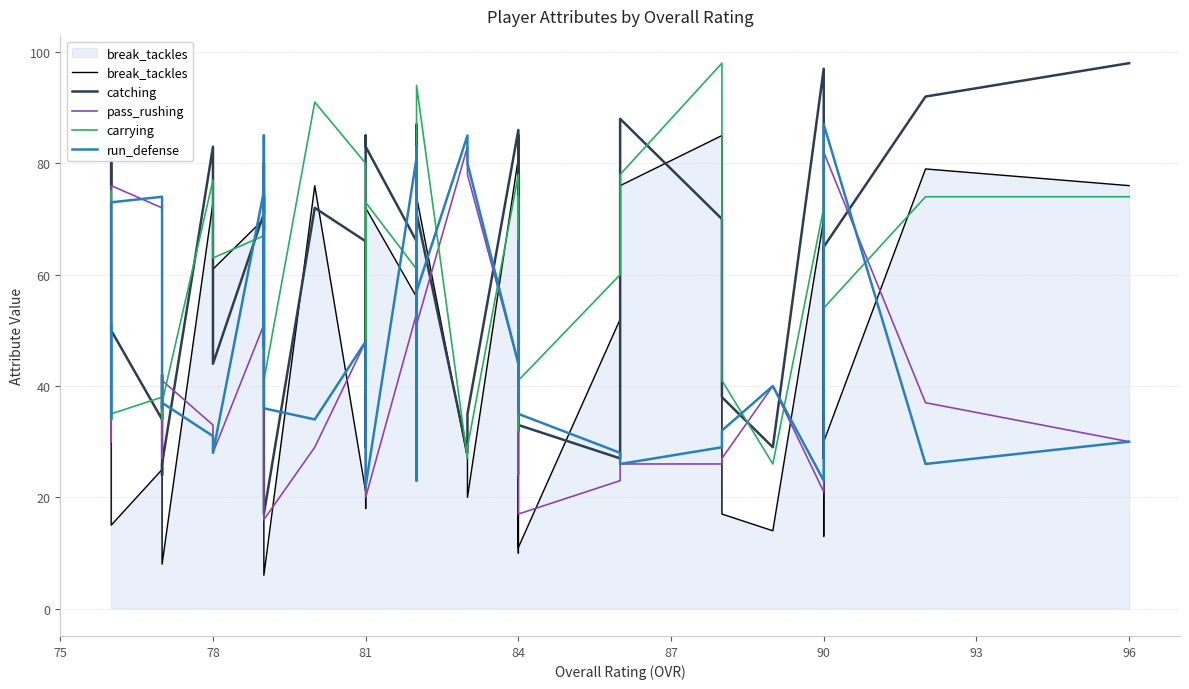

After their last crossing, which series has the higher values: pass_rushing or break_tackles?

break_tackles